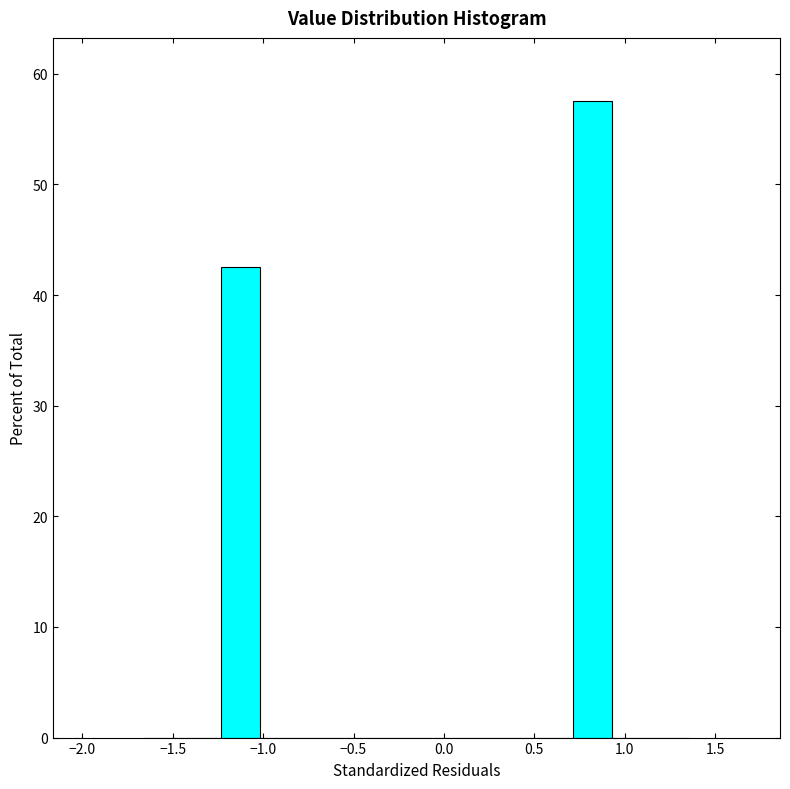

Over which range of the x-axis is the bar tallest?

0.70 to 0.95